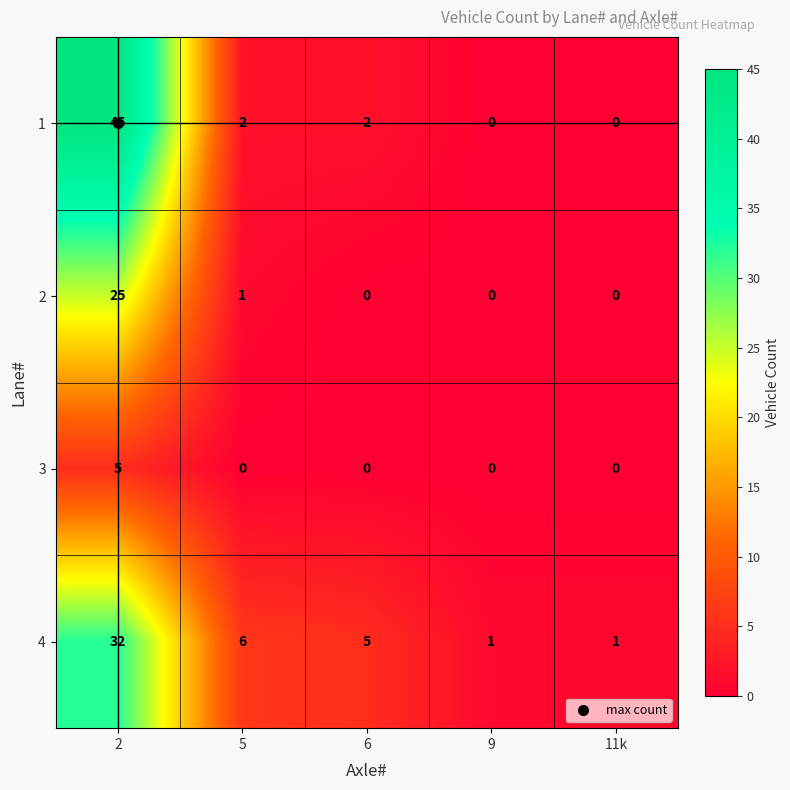

What is the difference between the second highest and minimum values in the 4 series?

5